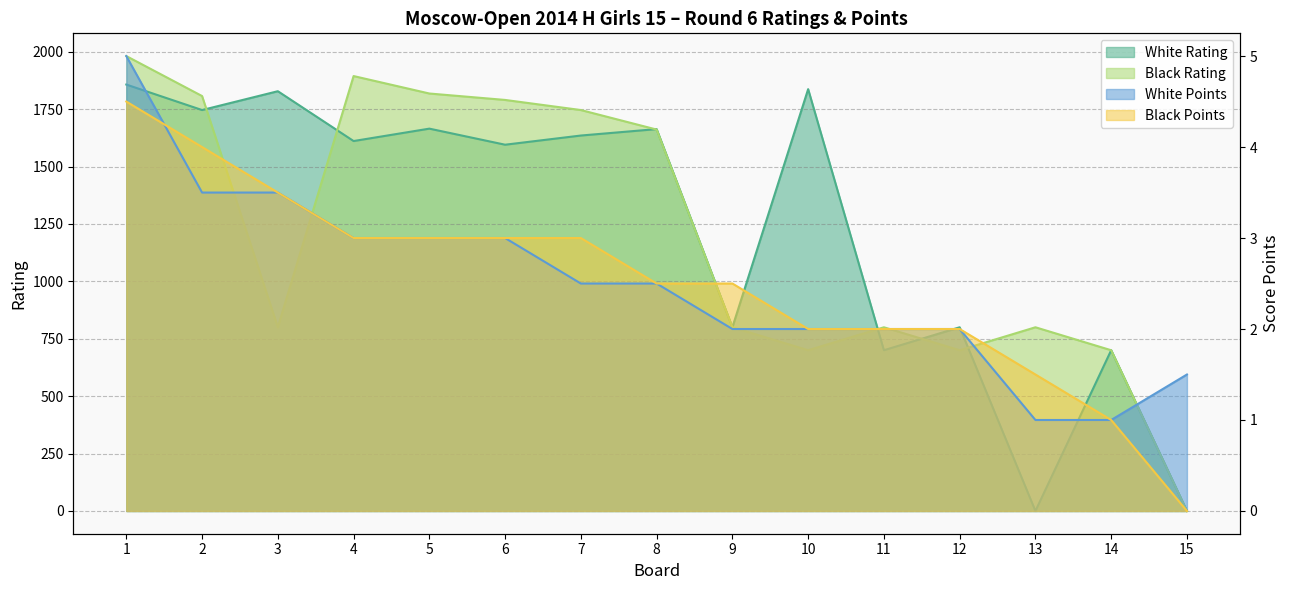

At which category is the sum across all series the highest?

1